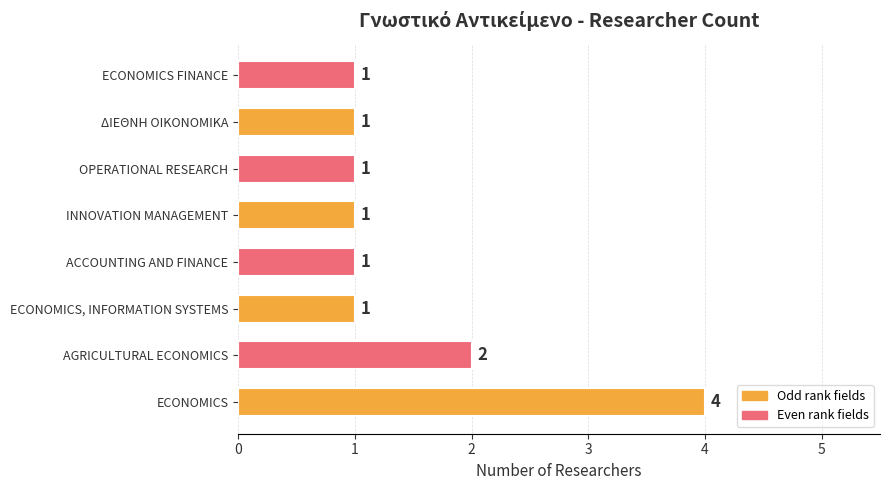

What is the sum of the values at ECONOMICS, INFORMATION SYSTEMS and ECONOMICS?

5